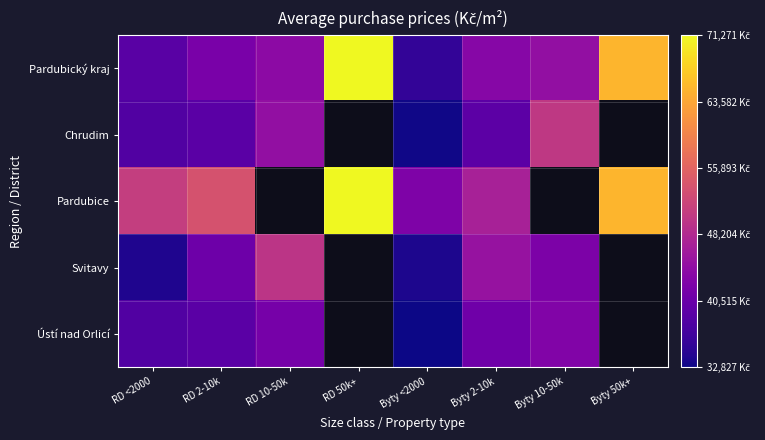

Rank the series at Byty <2000 from highest to lowest value.

Pardubice, Pardubický kraj, Svitavy, Chrudim, Ústí nad Orlicí